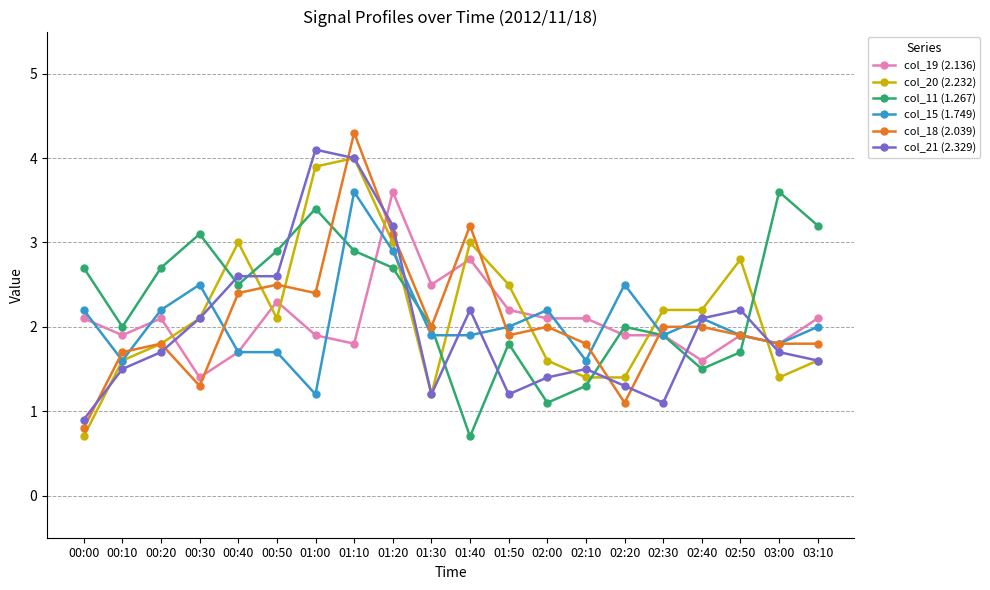

Which series ends up on top after the final intersection of col_21 (2.329) and col_11 (1.267)?

col_11 (1.267)